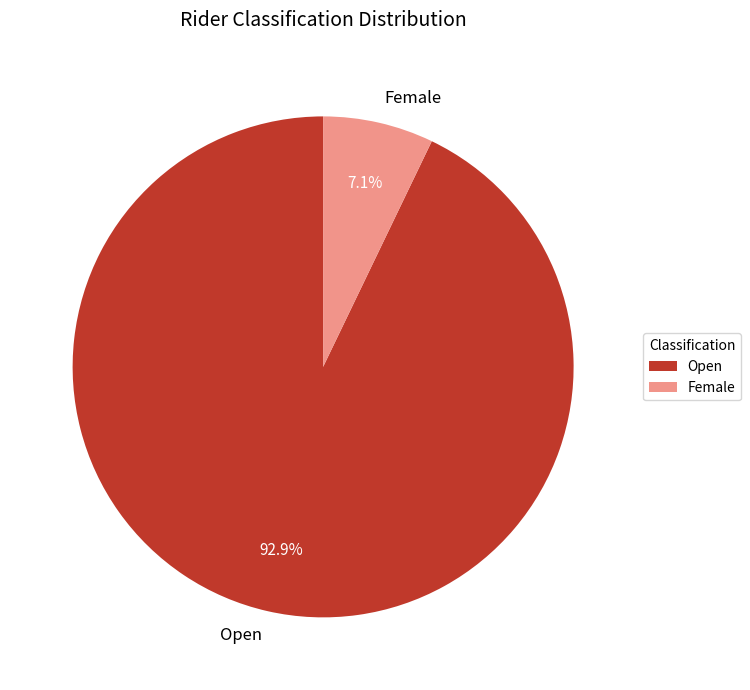

To the nearest percent, what is the difference between the Female and Open slice percentages?

86%